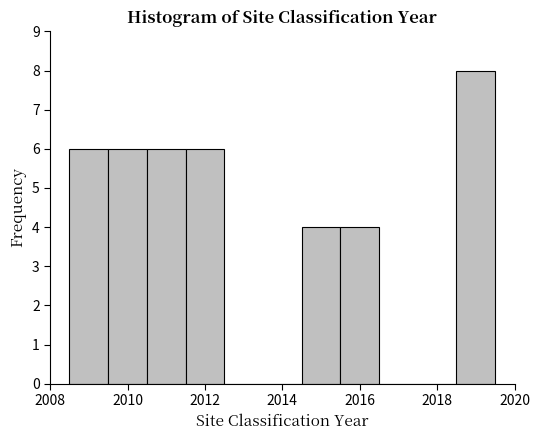

Reading left to right, transcribe this chart: for each bar, give the range it covers on the x-axis and its height. Neither the bar edges nor the heights are printed on the chart, so give them approximately, as read against the axes.

2008.5 to 2009.5: 6
2009.5 to 2010.5: 6
2010.5 to 2011.5: 6
2011.5 to 2012.5: 6
2012.5 to 2013.5: 0
2013.5 to 2014.5: 0
2014.5 to 2015.5: 4
2015.5 to 2016.5: 4
2016.5 to 2017.5: 0
2017.5 to 2018.5: 0
2018.5 to 2019.5: 8